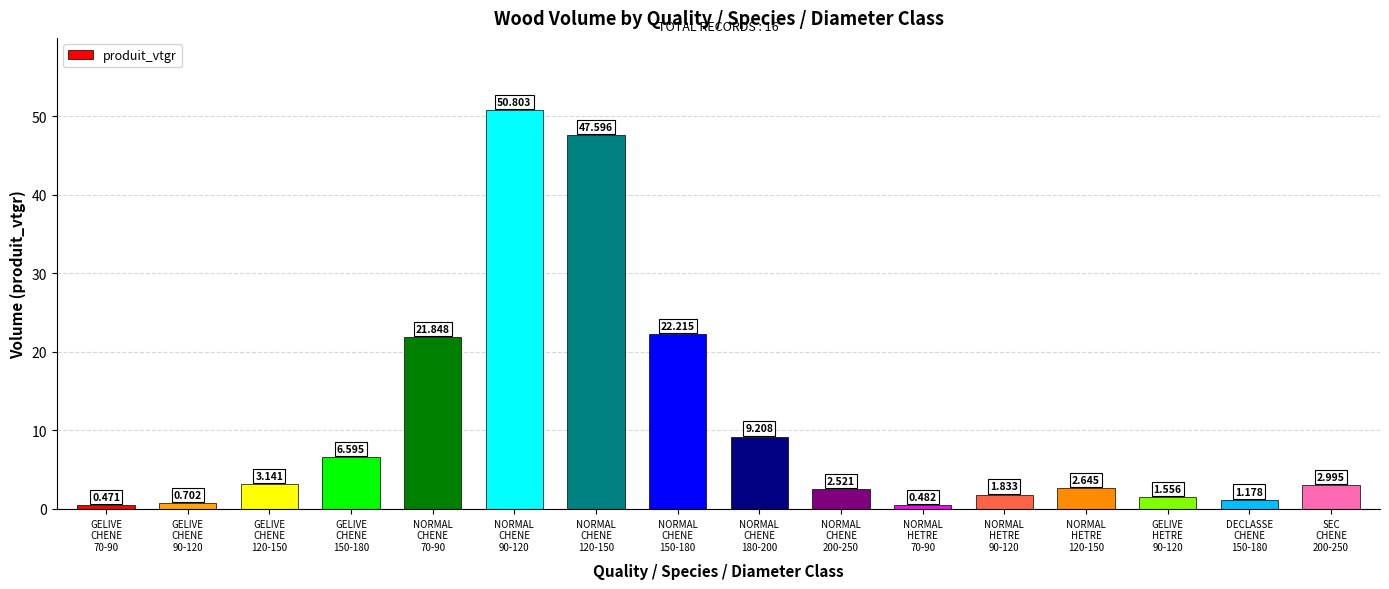

At which category does the chart reach its peak across all series?

NORMAL
CHENE
90-120